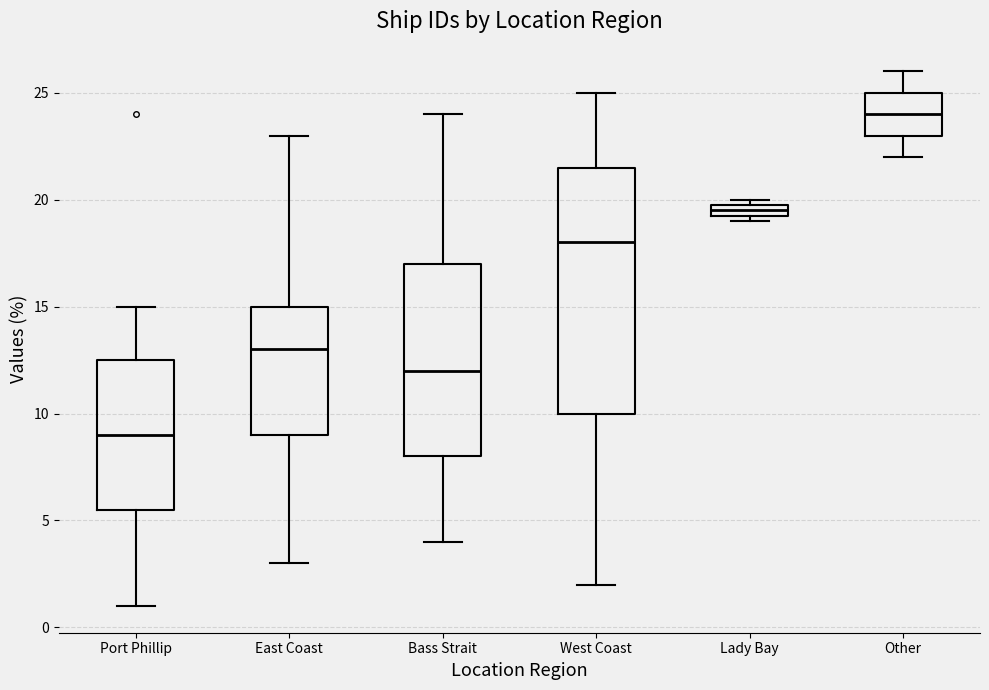

Where is the lower edge of the box for Lady Bay on the y-axis? The values are not printed on the chart, so give them approximately, as read against the axis.

19.5